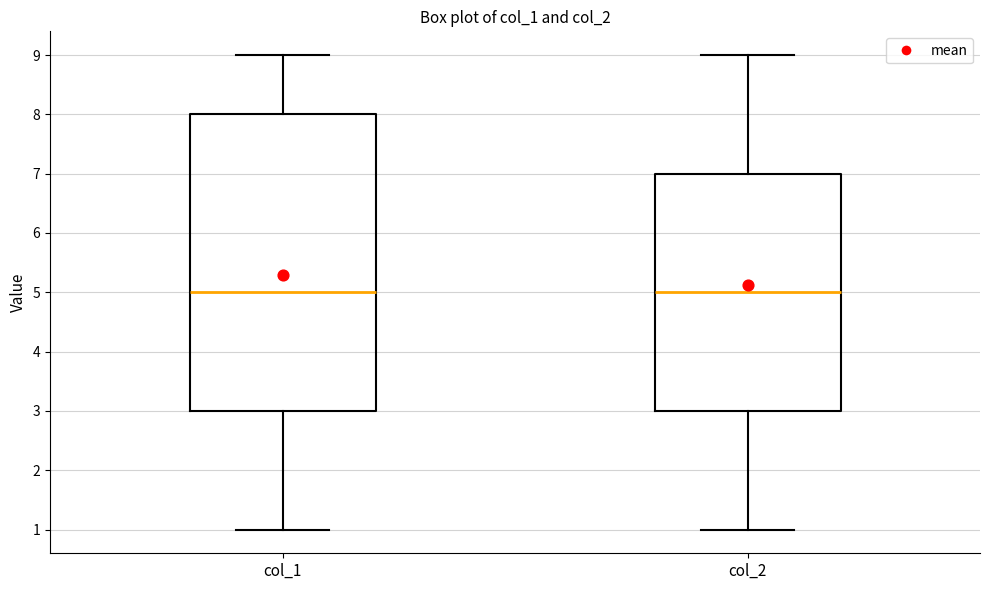

Which box is the tallest, from its lower edge to its upper edge?

col_1